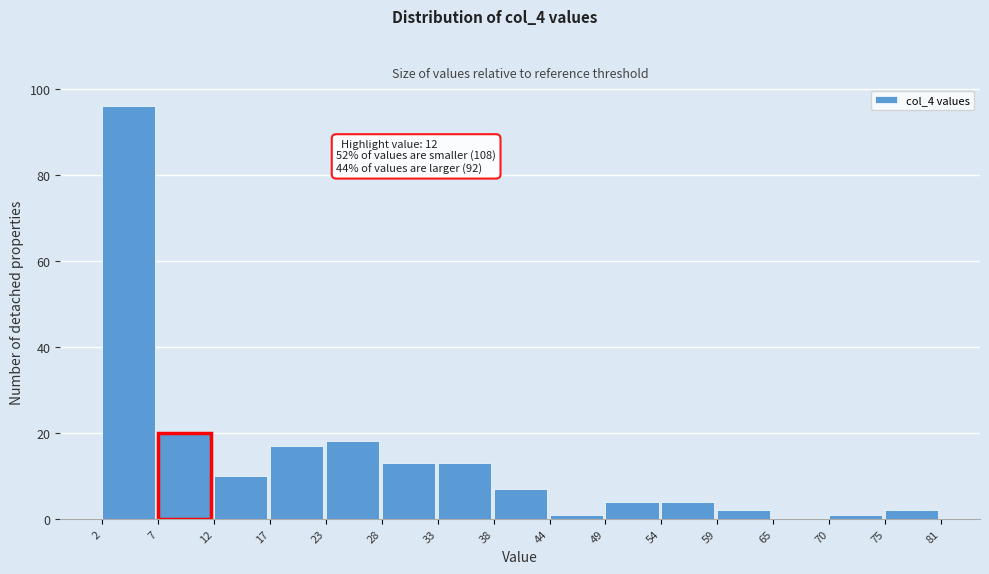

Reading left to right, extract all data points from this chart.

2=96	7=20	12=10	17=17	23=18	28=13	33=13	38=7	44=1	49=4	54=4	59=2	65=0	70=1	75=2